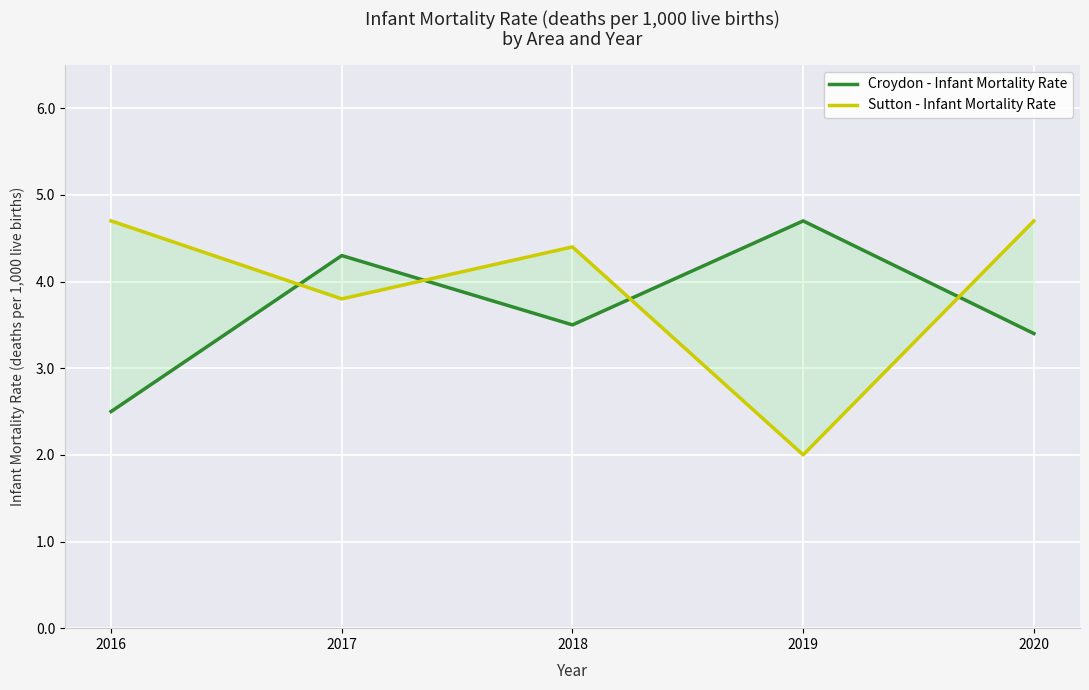

Reading left to right, transcribe all the data shown in this chart.

Croydon - Infant Mortality Rate: 2016=2.5	2017=4.3	2018=3.5	2019=4.7	2020=3.4
Sutton - Infant Mortality Rate: 2016=4.7	2017=3.8	2018=4.4	2019=2.0	2020=4.7